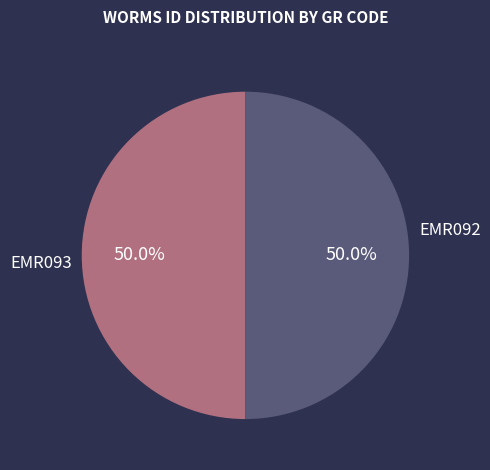

How many slices are in this pie chart?

2